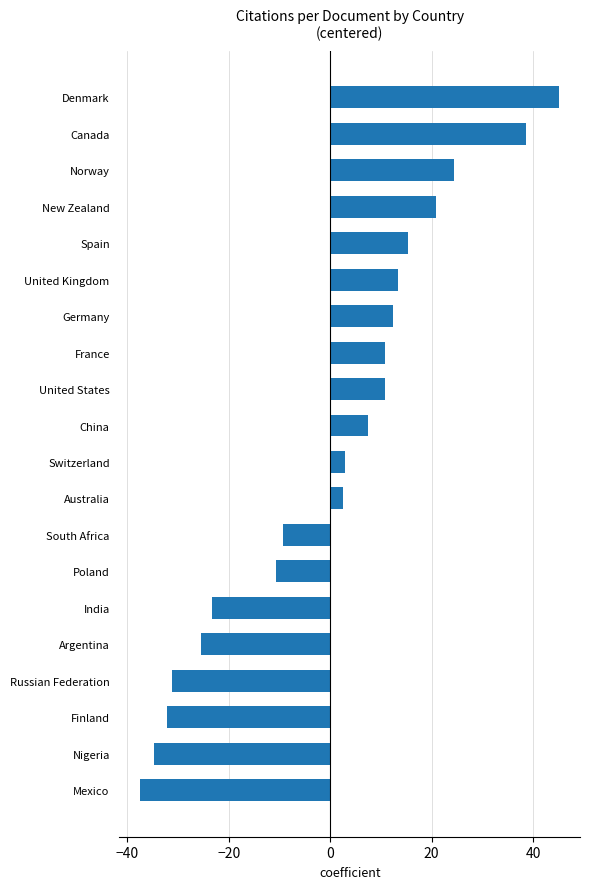

What is the sum of the values at India and New Zealand?

-2.5